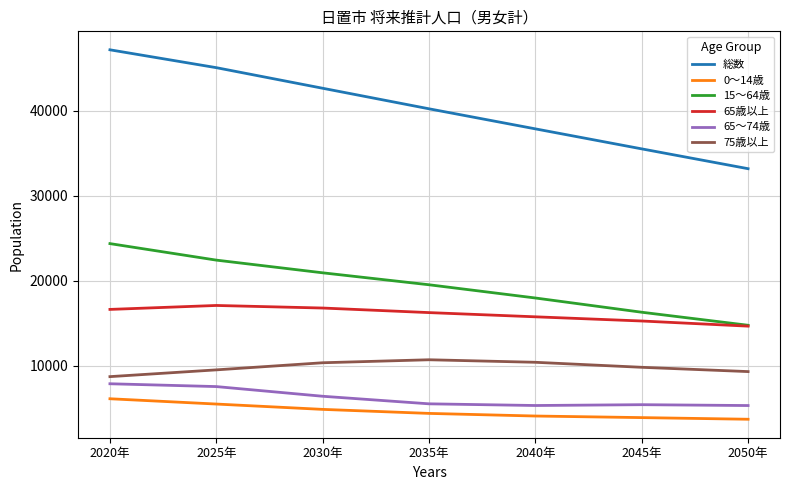

What is the difference between the highest and lowest values at 2050年?

29449